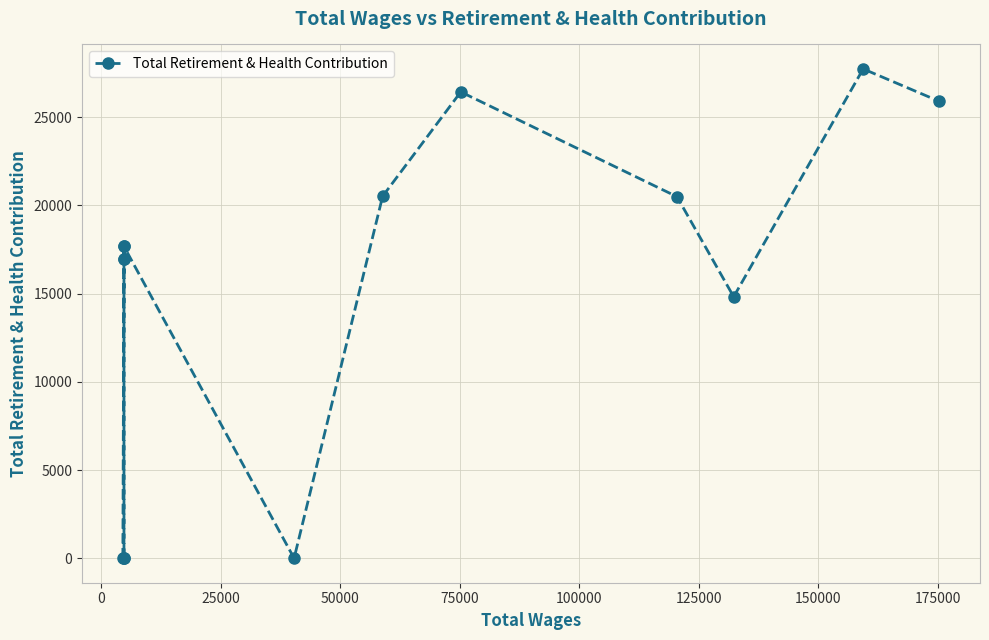

Reading right to left, extract all data points from this chart.

25902	27737	14821	20494	26434	20519	0	17676	16968	17676	0	0	16968	0